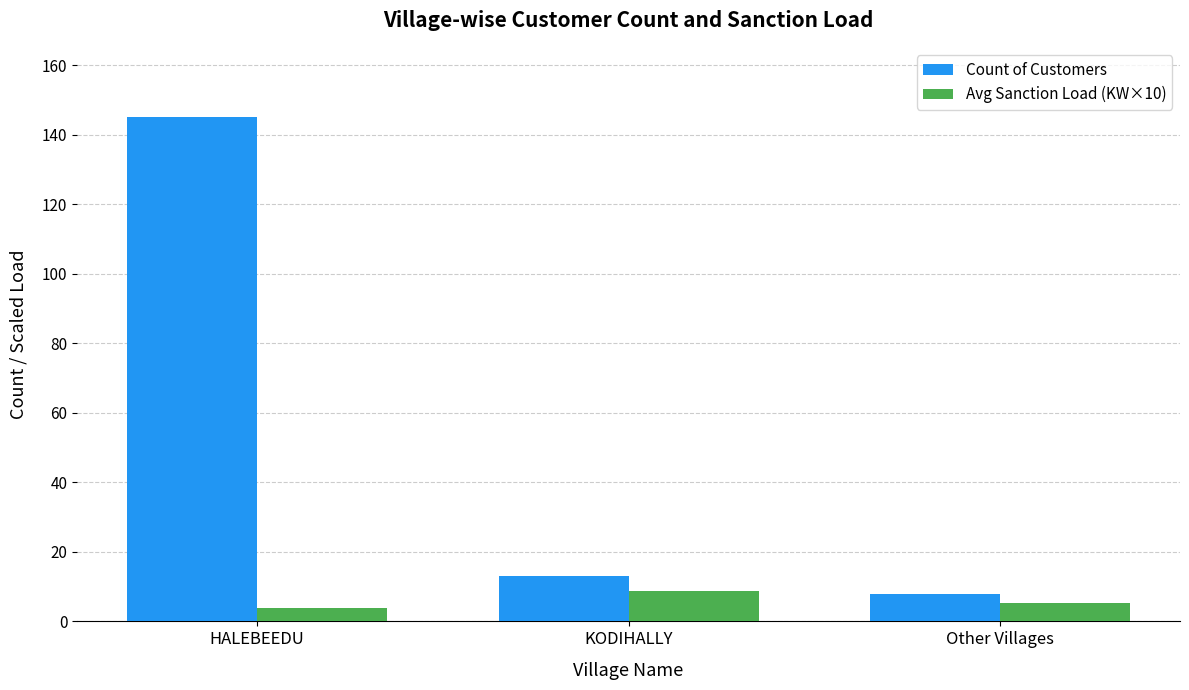

What is the smallest value displayed?

3.8